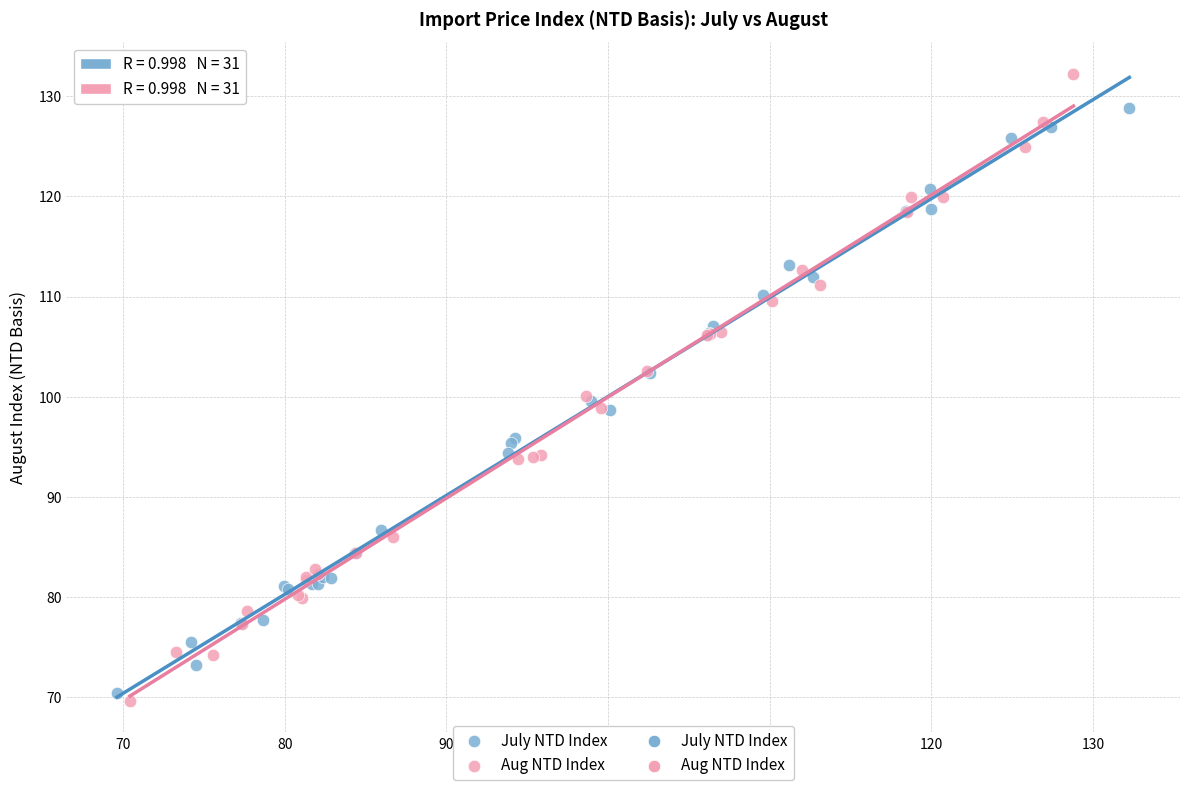

Which series contains the highest Y value?

Aug NTD Index